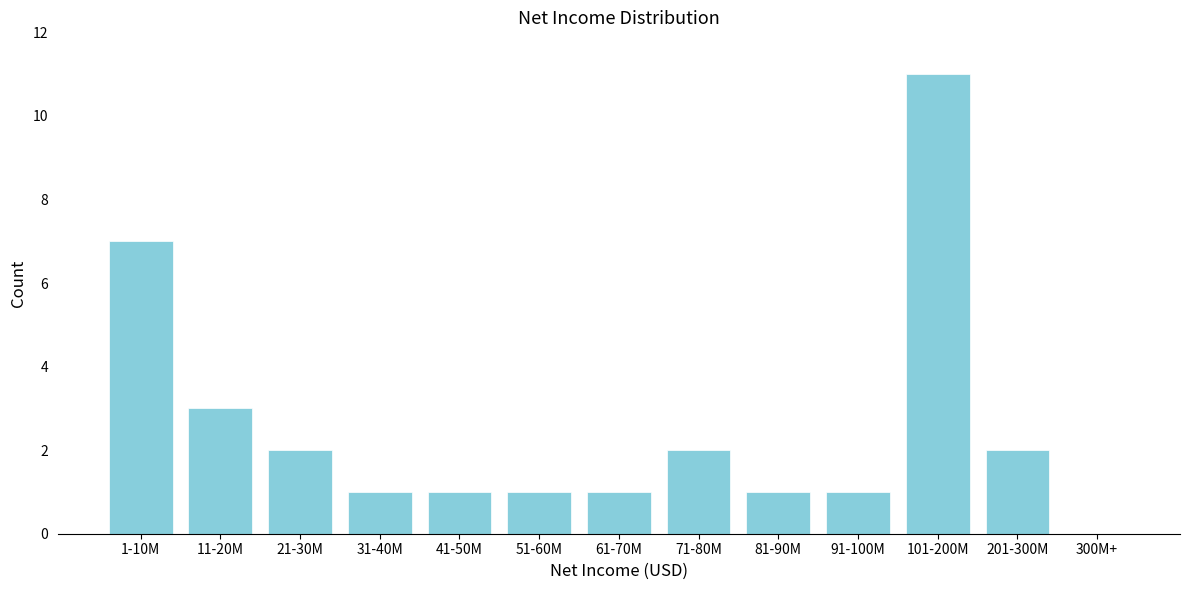

Reading right to left, extract all data points from this chart.

300M+=0	201-300M=2	101-200M=11	91-100M=1	81-90M=1	71-80M=2	61-70M=1	51-60M=1	41-50M=1	31-40M=1	21-30M=2	11-20M=3	1-10M=7